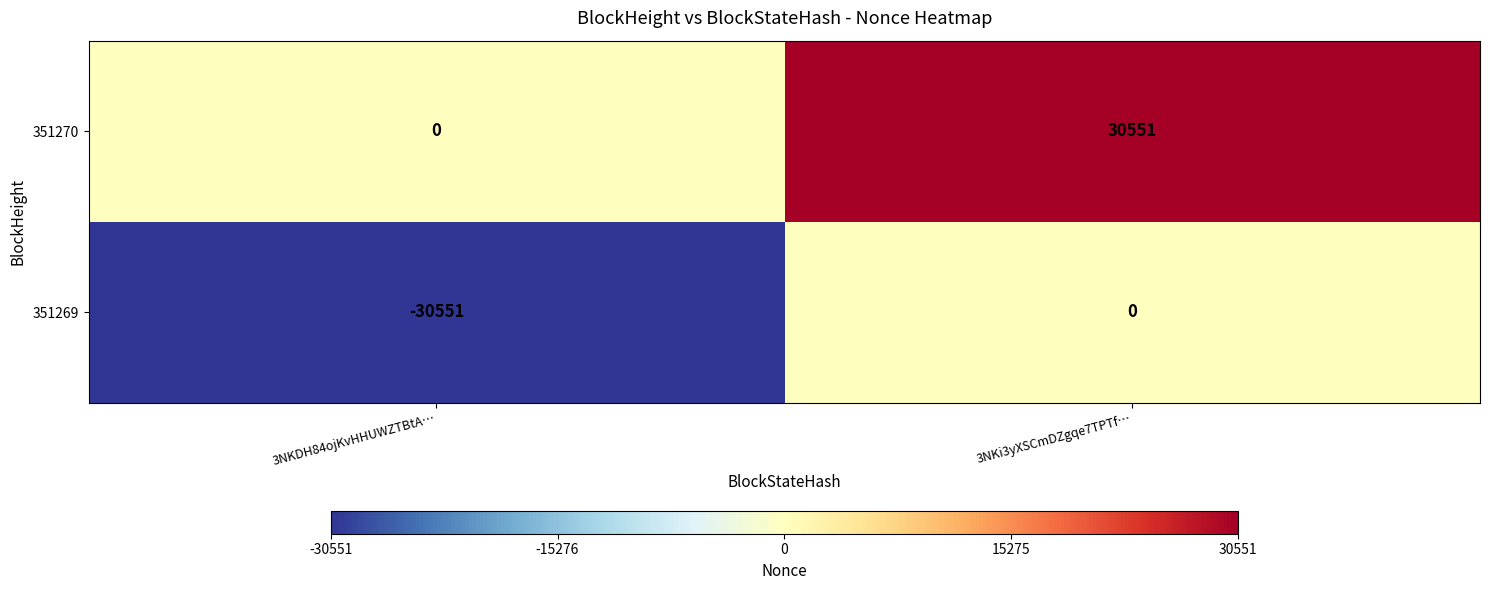

List the series in order of their peak value, highest first.

351270, 351269